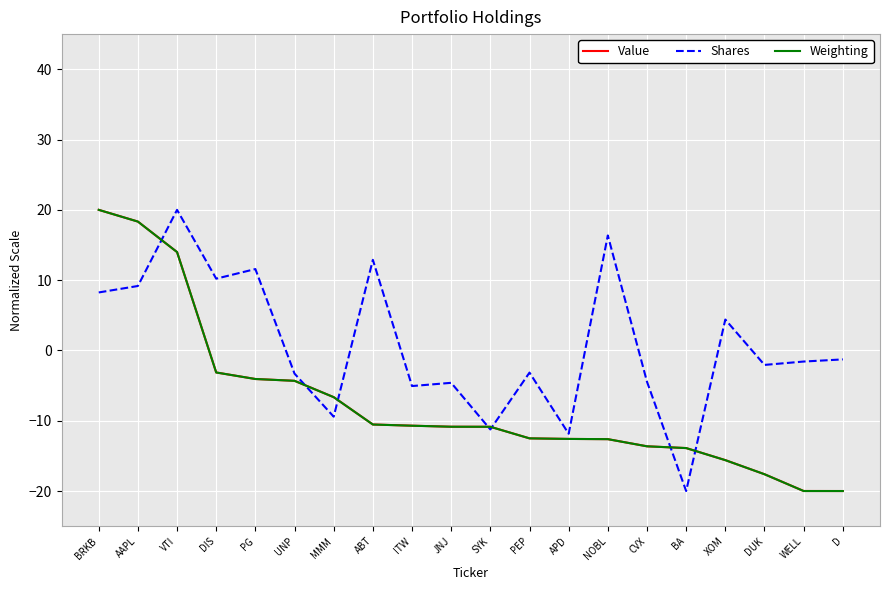

What position from the left is JNJ?

10